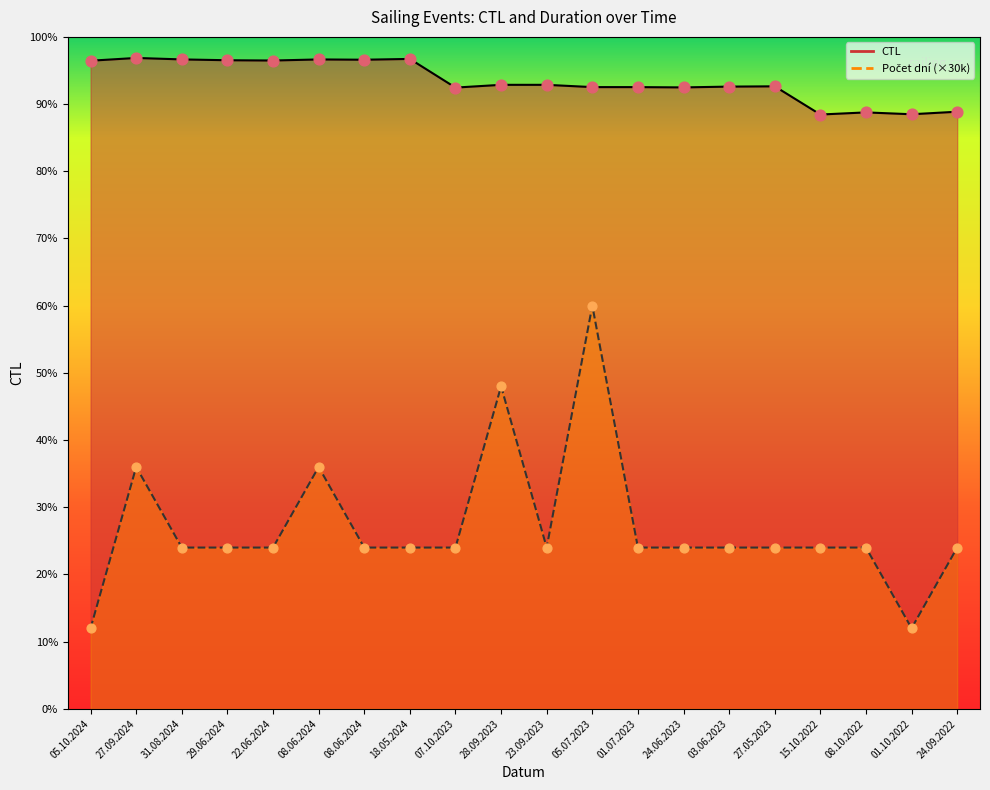

Which series reaches the minimum Y coordinate?

Počet dní